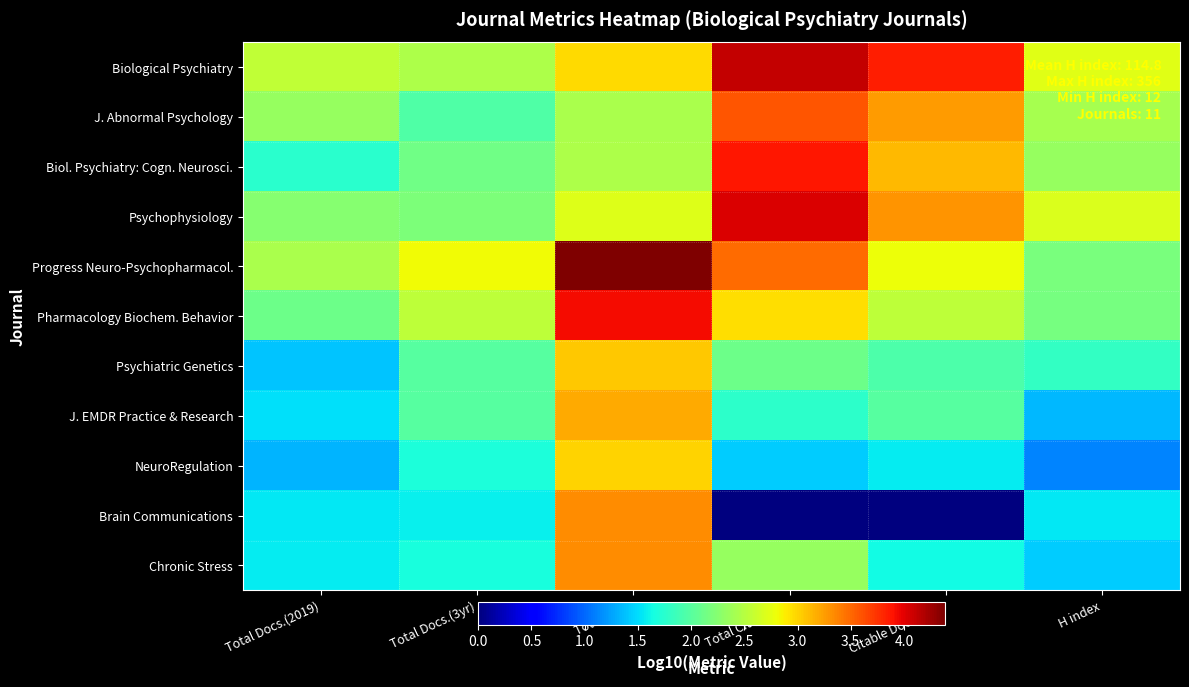

Count the number of categories in the chart.

6